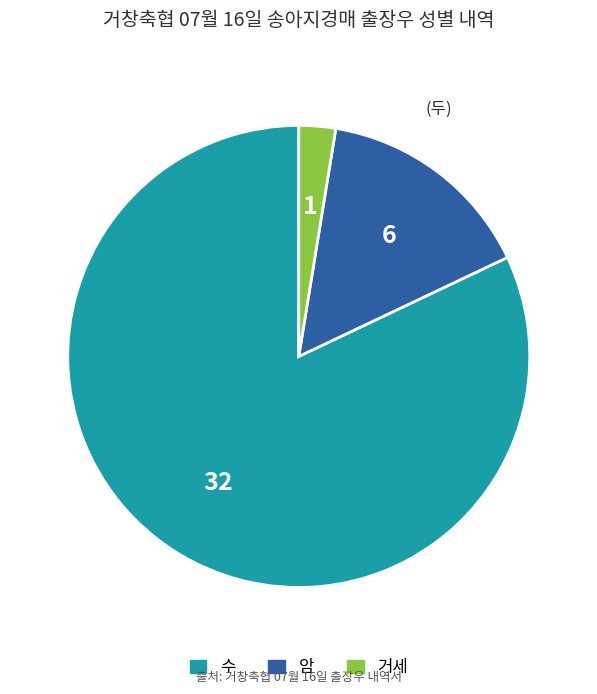

Which slice is the smallest?

거세